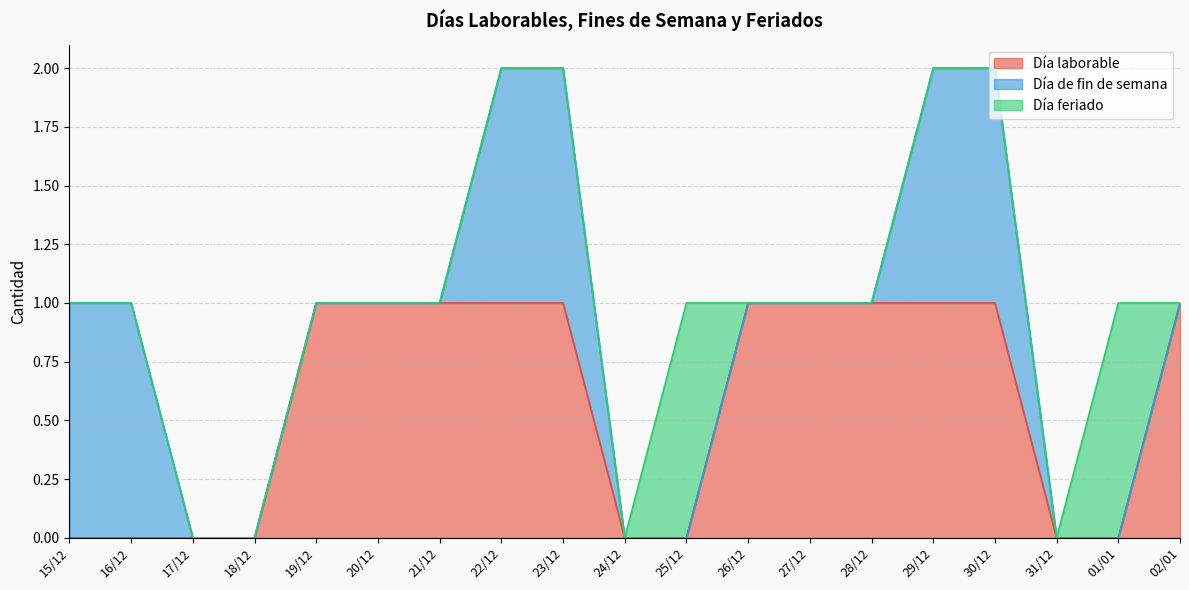

What is the greatest value displayed?

1